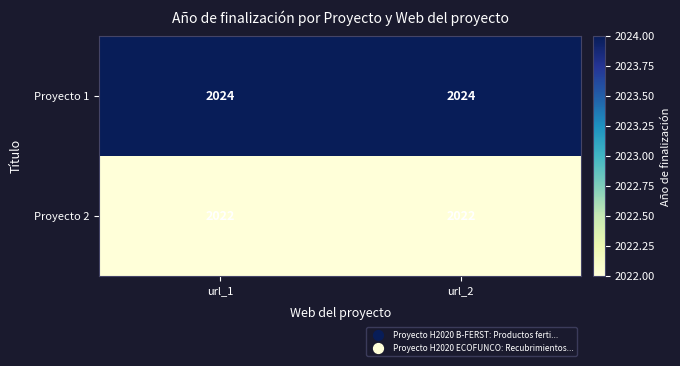

At how many categories does at least one series exceed 2022?

2